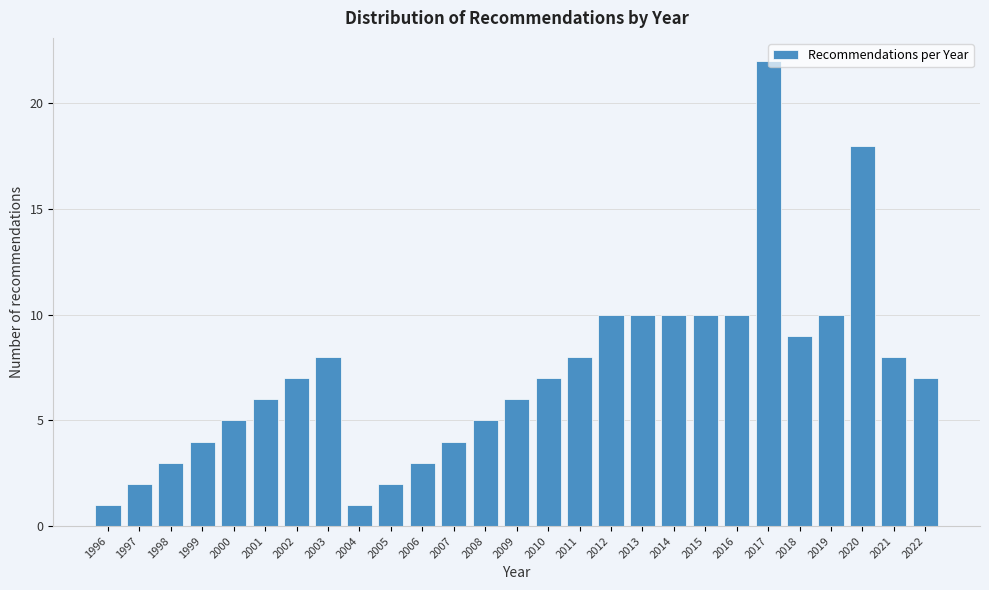

Reading right to left, transcribe all the data shown in this chart.

2022=7	2021=8	2020=18	2019=10	2018=9	2017=22	2016=10	2015=10	2014=10	2013=10	2012=10	2011=8	2010=7	2009=6	2008=5	2007=4	2006=3	2005=2	2004=1	2003=8	2002=7	2001=6	2000=5	1999=4	1998=3	1997=2	1996=1